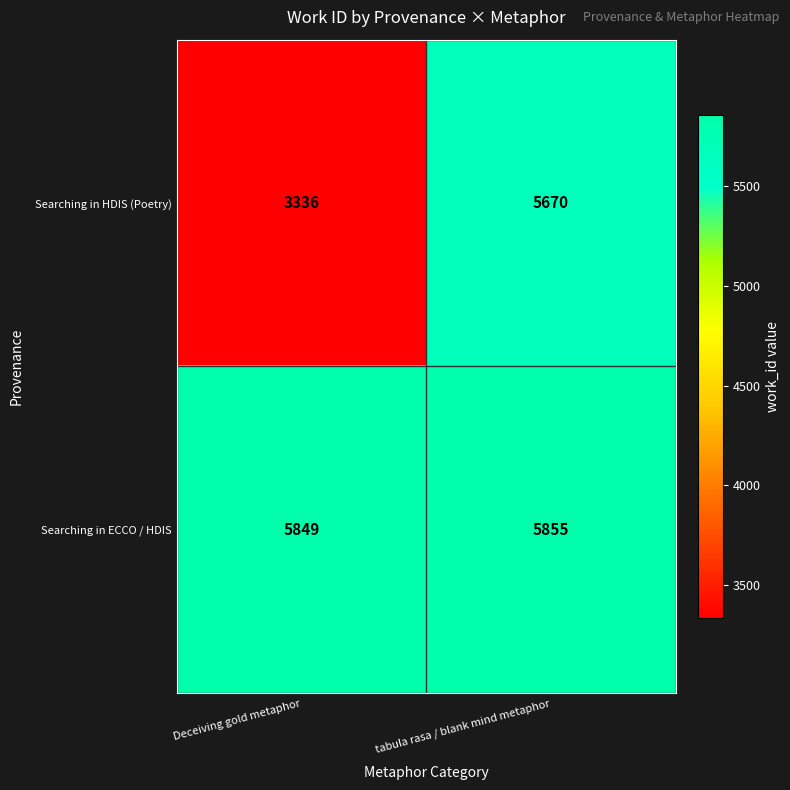

Between Deceiving gold metaphor and tabula rasa / blank mind metaphor, which series saw the biggest shift?

Searching in HDIS (Poetry)